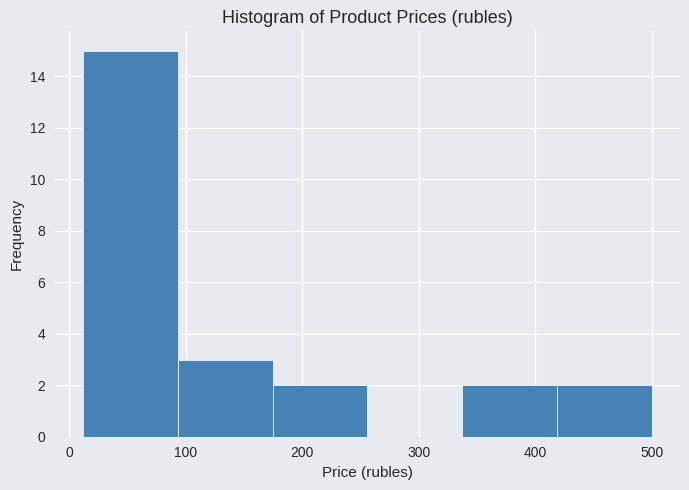

Reading left to right, list every bar in this chart as the range it spans on the x-axis followed by its height. Neither the bar edges nor the heights are printed on the chart, so give them approximately, as read against the axes.

10 to 90: 15
90 to 170: 3
170 to 260: 2
260 to 340: 0
340 to 420: 2
420 to 500: 2